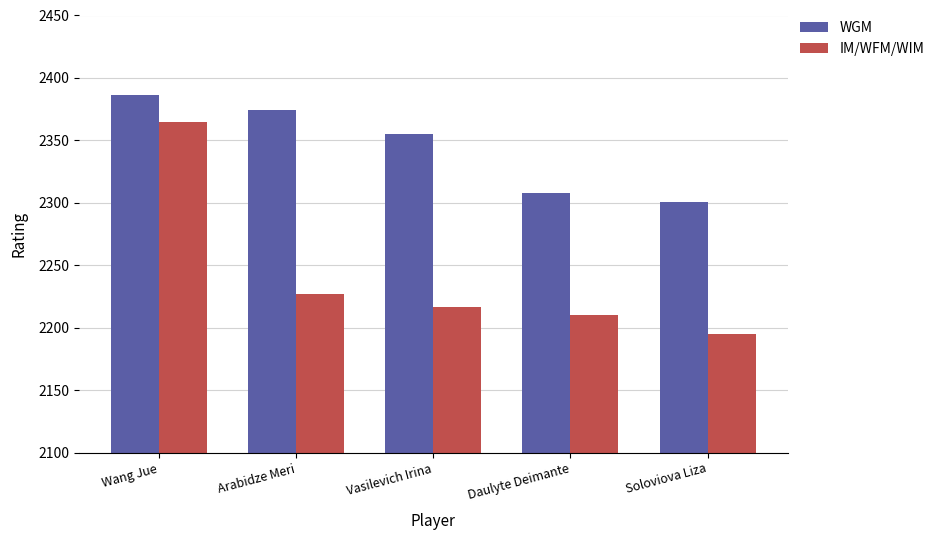

Read the WGM value at Soloviova Liza, to the nearest 5.

2300